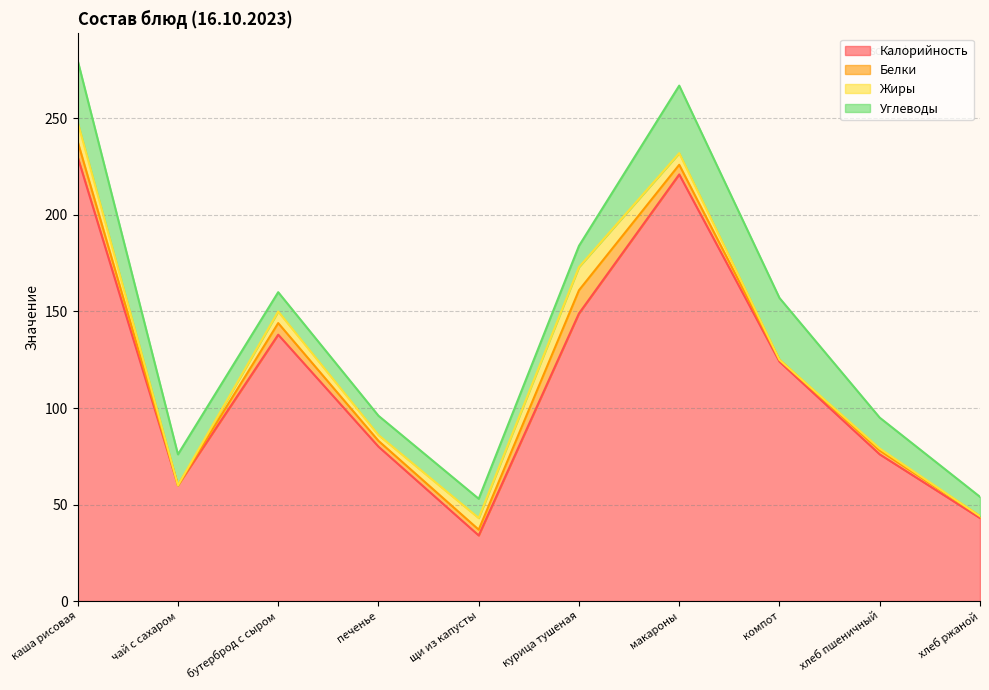

True or false: Калорийность has more than 2 interior local peaks.

False